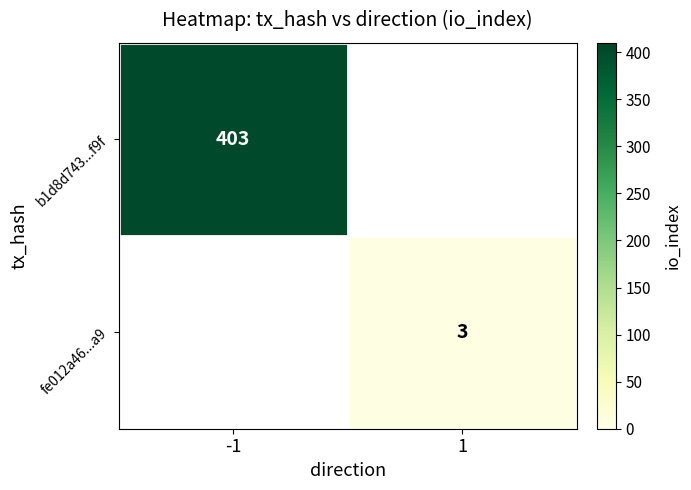

The value of fe012a46...a9 at 1 is 4. True or false?

False